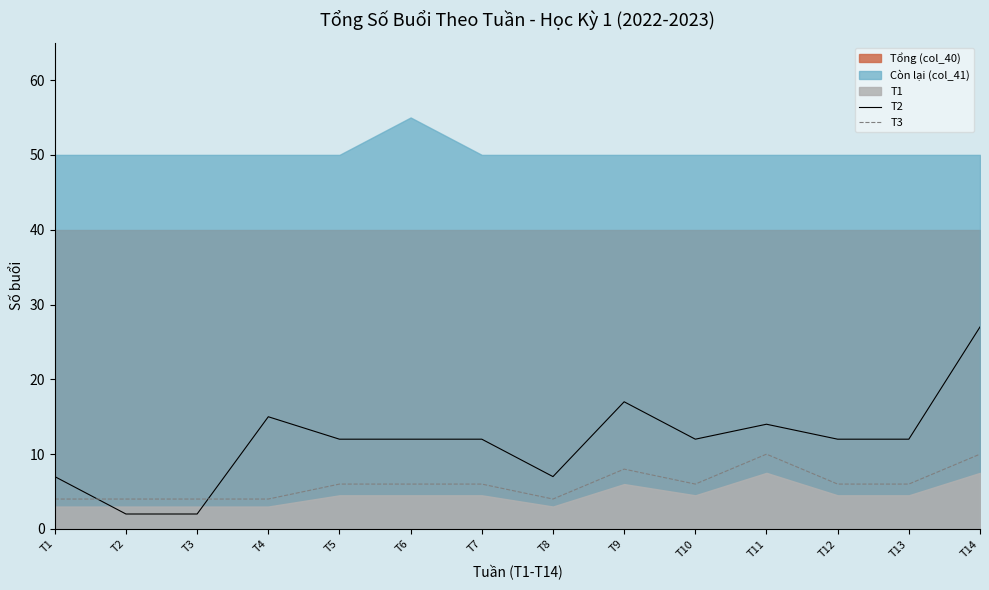

Is it true that T3 equals 8 at T9?

True